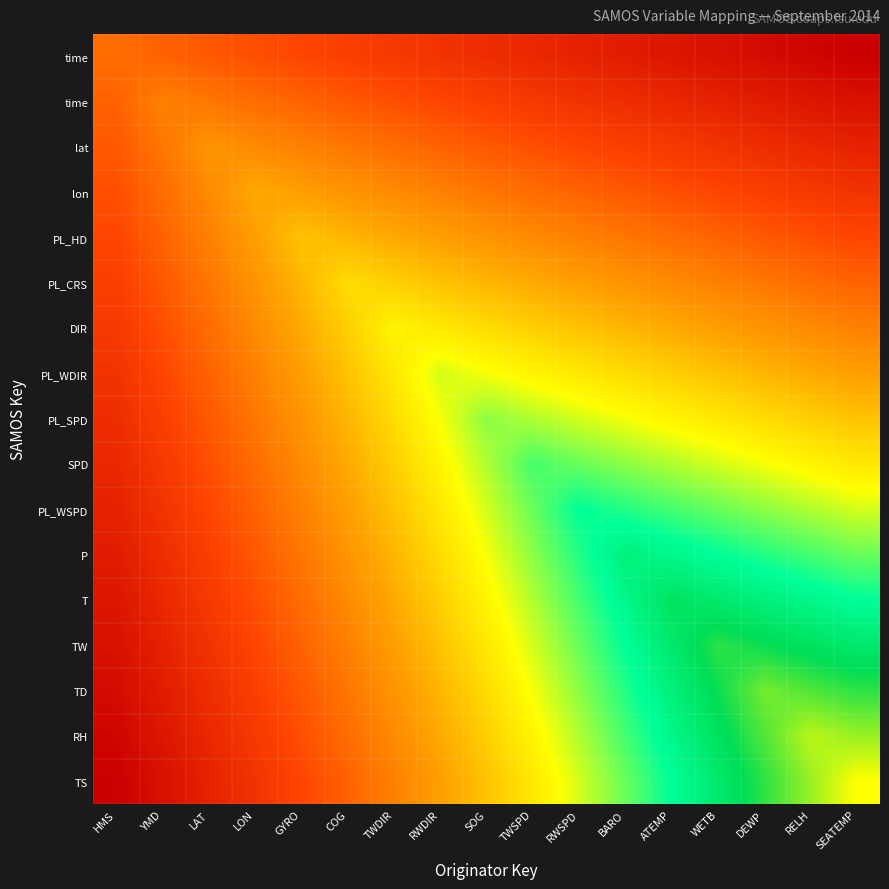

At how many categories does at least one series exceed 0?

17